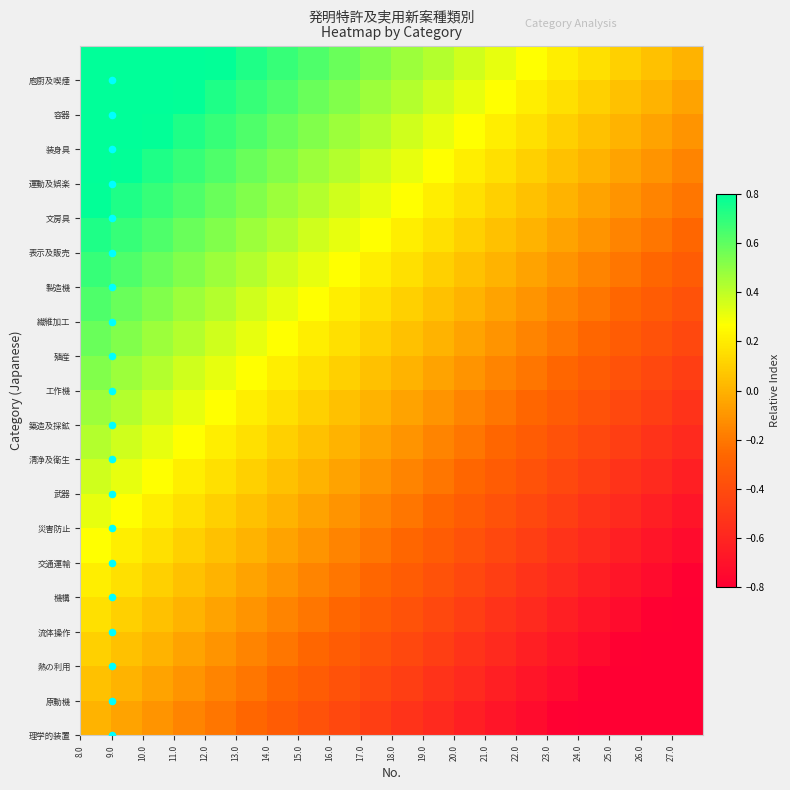

What is the greatest value displayed?

1.0